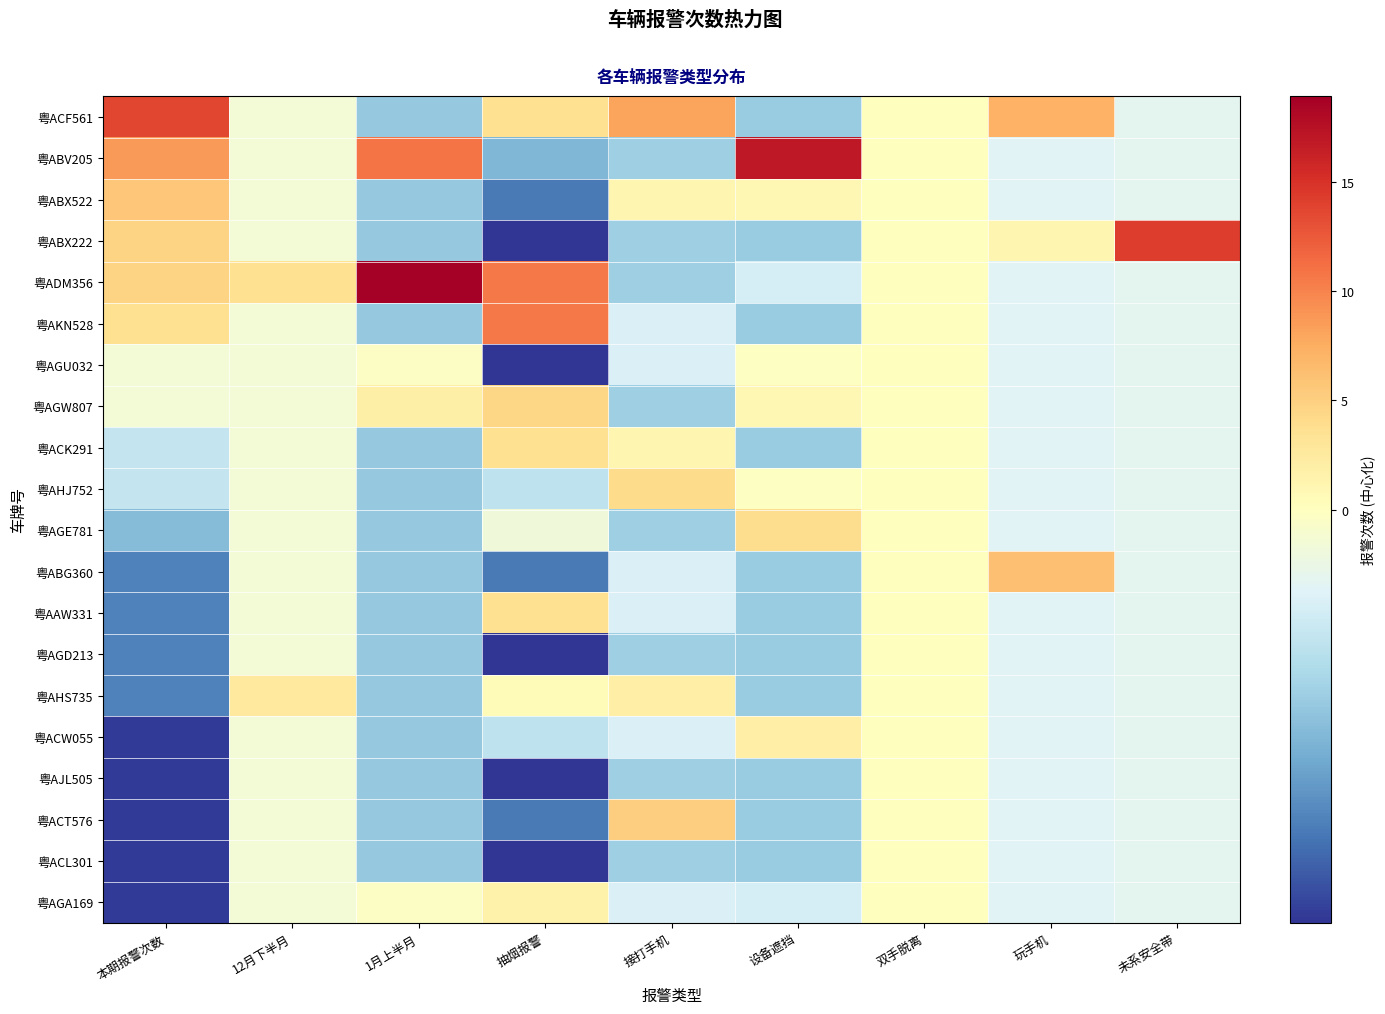

Reading left to right, list all the values displayed in this chart.

粤ACF561: 本期报警次数=13.7	12月下半月=-0.3	1月上半月=-2.1	抽烟报警=3.5	接打手机=8.1	设备遮挡=-2.0	双手脱离=0.0	玩手机=7.2	未系安全带=-0.8
粤ABV205: 本期报警次数=8.7	12月下半月=-0.3	1月上半月=10.9	抽烟报警=-2.5	接打手机=-1.9	设备遮挡=16.9	双手脱离=0.0	玩手机=-0.8	未系安全带=-0.8
粤ABX522: 本期报警次数=5.7	12月下半月=-0.3	1月上半月=-2.1	抽烟报警=-3.5	接打手机=1.1	设备遮挡=1.0	双手脱离=0.0	玩手机=-0.8	未系安全带=-0.8
粤ABX222: 本期报警次数=4.7	12月下半月=-0.3	1月上半月=-2.1	抽烟报警=-4.5	接打手机=-1.9	设备遮挡=-2.0	双手脱离=0.0	玩手机=1.1	未系安全带=14.2
粤ADM356: 本期报警次数=4.7	12月下半月=3.6	1月上半月=18.9	抽烟报警=10.6	接打手机=-1.9	设备遮挡=-1.0	双手脱离=0.0	玩手机=-0.8	未系安全带=-0.8
粤AKN528: 本期报警次数=3.7	12月下半月=-0.3	1月上半月=-2.1	抽烟报警=10.6	接打手机=-0.9	设备遮挡=-2.0	双手脱离=0.0	玩手机=-0.8	未系安全带=-0.8
粤AGU032: 本期报警次数=-0.3	12月下半月=-0.3	1月上半月=-0.1	抽烟报警=-4.5	接打手机=-0.9	设备遮挡=-0.0	双手脱离=0.0	玩手机=-0.8	未系安全带=-0.8
粤AGW807: 本期报警次数=-0.3	12月下半月=-0.3	1月上半月=1.9	抽烟报警=4.5	接打手机=-1.9	设备遮挡=1.0	双手脱离=0.0	玩手机=-0.8	未系安全带=-0.8
粤ACK291: 本期报警次数=-1.3	12月下半月=-0.3	1月上半月=-2.1	抽烟报警=3.5	接打手机=1.1	设备遮挡=-2.0	双手脱离=0.0	玩手机=-0.8	未系安全带=-0.8
粤AHJ752: 本期报警次数=-1.3	12月下半月=-0.3	1月上半月=-2.1	抽烟报警=-1.5	接打手机=4.0	设备遮挡=-0.0	双手脱离=0.0	玩手机=-0.8	未系安全带=-0.8
粤AGE781: 本期报警次数=-2.3	12月下半月=-0.3	1月上半月=-2.1	抽烟报警=-0.5	接打手机=-1.9	设备遮挡=4.0	双手脱离=0.0	玩手机=-0.8	未系安全带=-0.8
粤ABG360: 本期报警次数=-3.3	12月下半月=-0.3	1月上半月=-2.1	抽烟报警=-3.5	接打手机=-0.9	设备遮挡=-2.0	双手脱离=0.0	玩手机=6.2	未系安全带=-0.8
粤AAW331: 本期报警次数=-3.3	12月下半月=-0.3	1月上半月=-2.1	抽烟报警=3.5	接打手机=-0.9	设备遮挡=-2.0	双手脱离=0.0	玩手机=-0.8	未系安全带=-0.8
粤AGD213: 本期报警次数=-3.3	12月下半月=-0.3	1月上半月=-2.1	抽烟报警=-4.5	接打手机=-1.9	设备遮挡=-2.0	双手脱离=0.0	玩手机=-0.8	未系安全带=-0.8
粤AHS735: 本期报警次数=-3.3	12月下半月=2.6	1月上半月=-2.1	抽烟报警=0.5	接打手机=2.0	设备遮挡=-2.0	双手脱离=0.0	玩手机=-0.8	未系安全带=-0.8
粤ACW055: 本期报警次数=-4.3	12月下半月=-0.3	1月上半月=-2.1	抽烟报警=-1.5	接打手机=-0.9	设备遮挡=2.0	双手脱离=0.0	玩手机=-0.8	未系安全带=-0.8
粤AJL505: 本期报警次数=-4.3	12月下半月=-0.3	1月上半月=-2.1	抽烟报警=-4.5	接打手机=-1.9	设备遮挡=-2.0	双手脱离=0.0	玩手机=-0.8	未系安全带=-0.8
粤ACT576: 本期报警次数=-4.3	12月下半月=-0.3	1月上半月=-2.1	抽烟报警=-3.5	接打手机=5.0	设备遮挡=-2.0	双手脱离=0.0	玩手机=-0.8	未系安全带=-0.8
粤ACL301: 本期报警次数=-4.3	12月下半月=-0.3	1月上半月=-2.1	抽烟报警=-4.5	接打手机=-1.9	设备遮挡=-2.0	双手脱离=0.0	玩手机=-0.8	未系安全带=-0.8
粤AGA169: 本期报警次数=-4.3	12月下半月=-0.3	1月上半月=-0.1	抽烟报警=1.5	接打手机=-0.9	设备遮挡=-1.0	双手脱离=0.0	玩手机=-0.8	未系安全带=-0.8